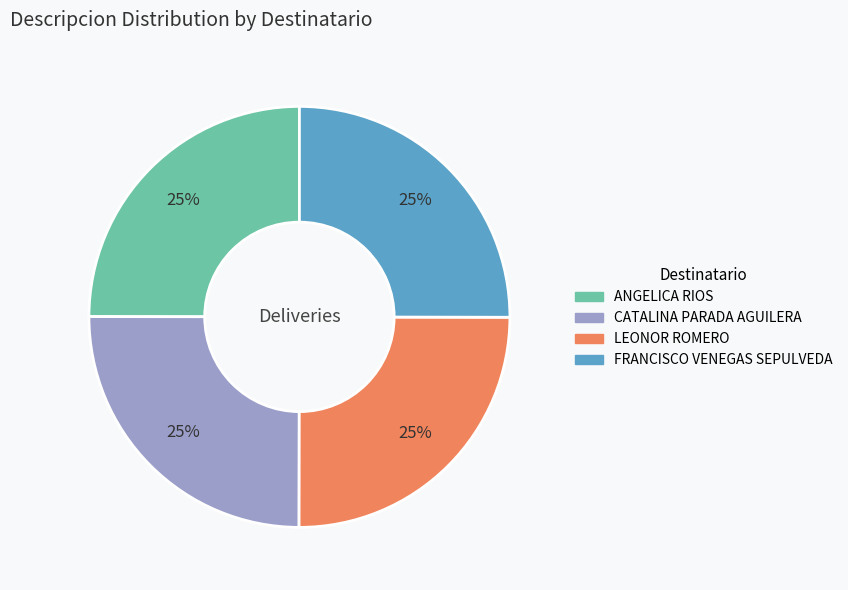

Does CATALINA PARADA AGUILERA represent more than half of the total?

No